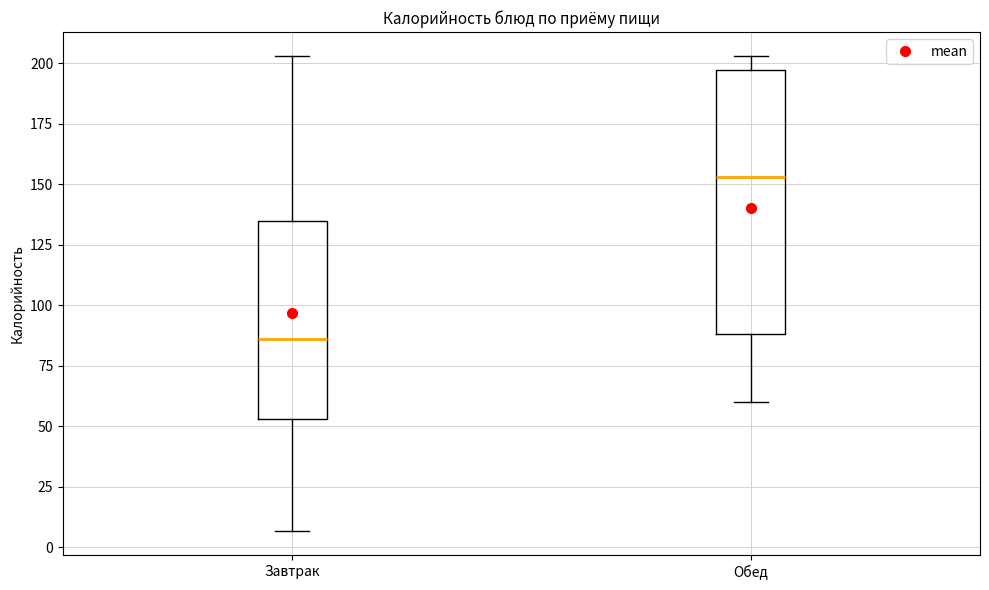

Comparing the boxes themselves (not the whiskers), which one is the tallest?

Обед